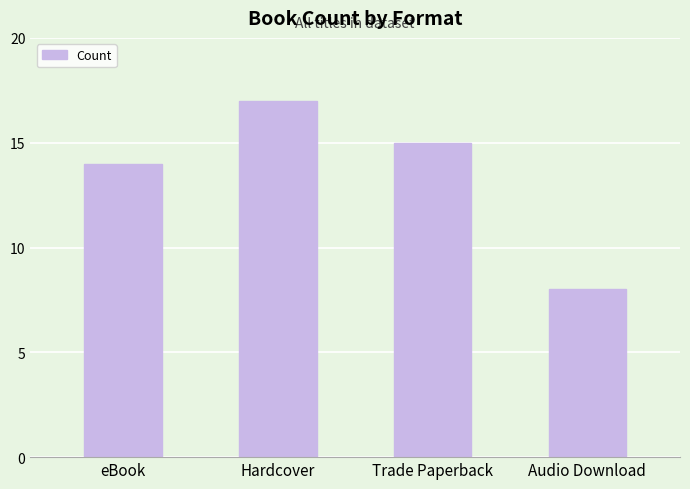

What is the value of the 1st bar from the left?

14